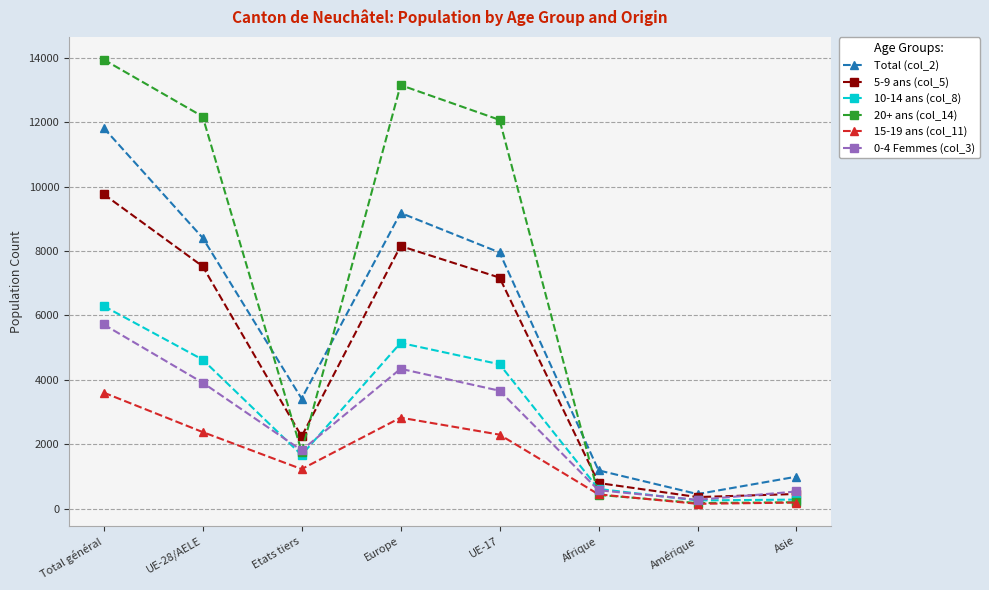

What is the spread (max minus min) of values at Afrique?

762